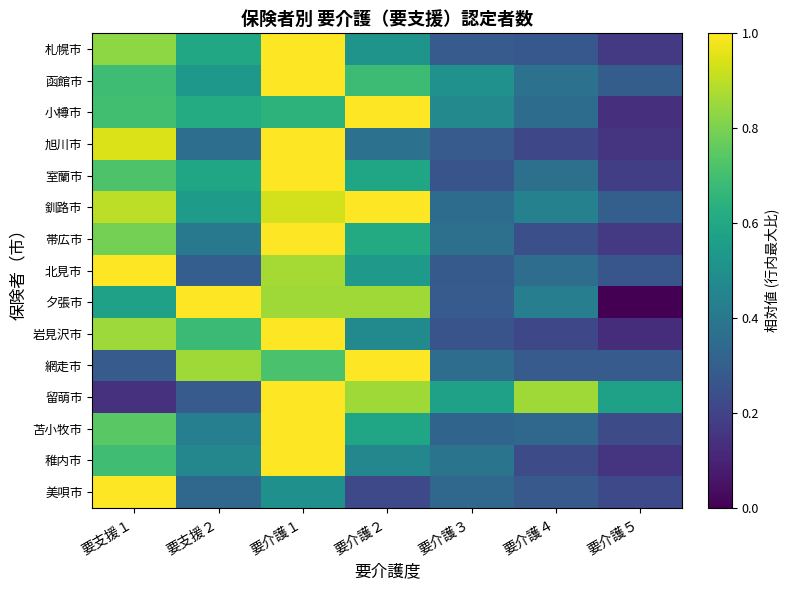

Between 要介護５ and 要介護１, which is larger?

要介護１